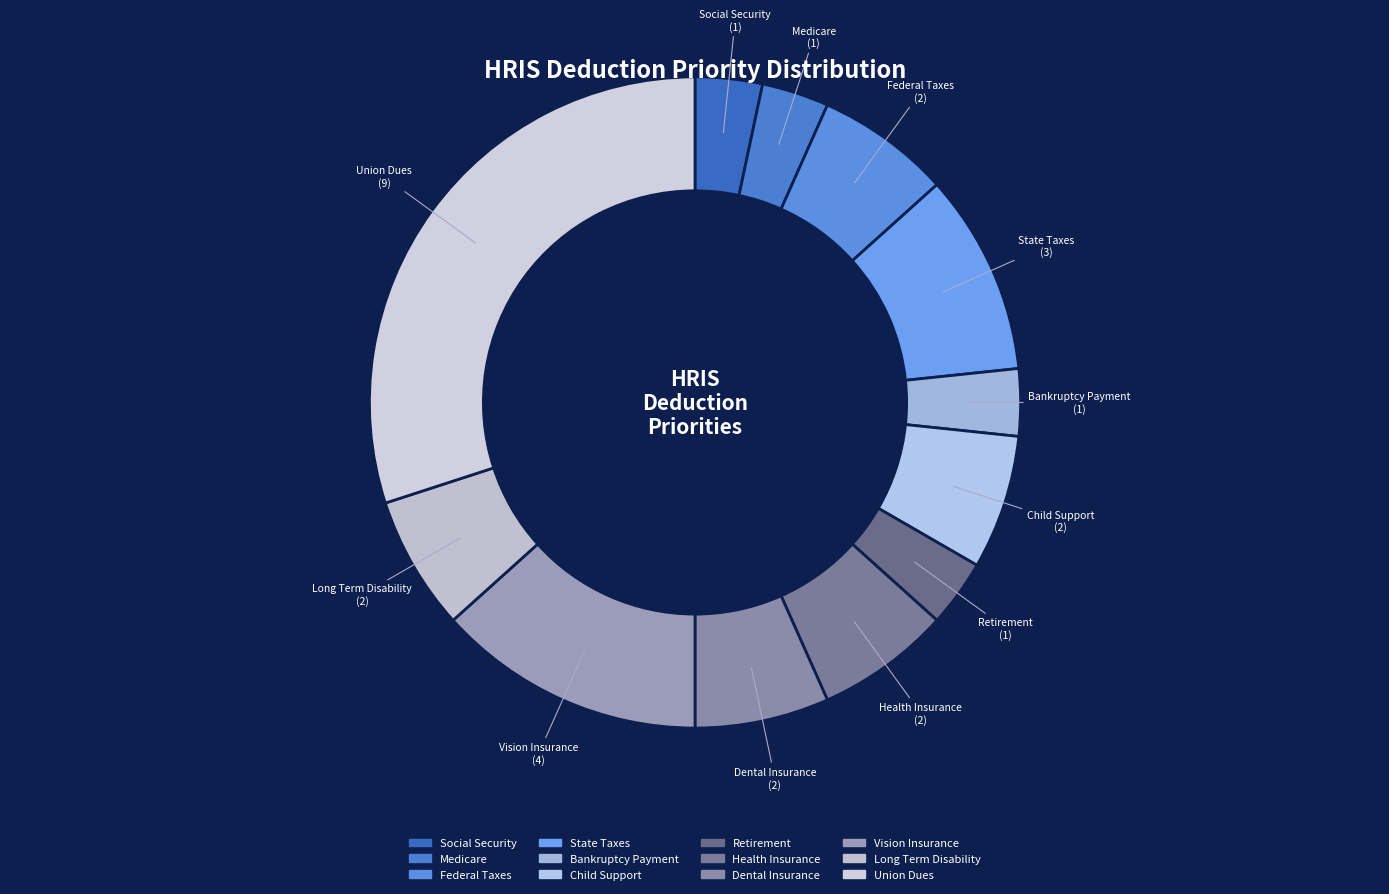

How many segments does this pie chart have?

12